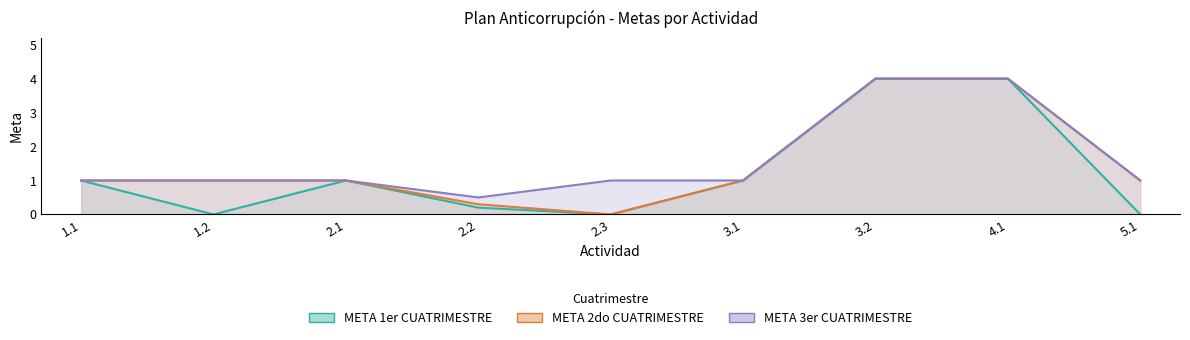

True or false: META 2do CUATRIMESTRE and META 1er CUATRIMESTRE cross at least once.

False